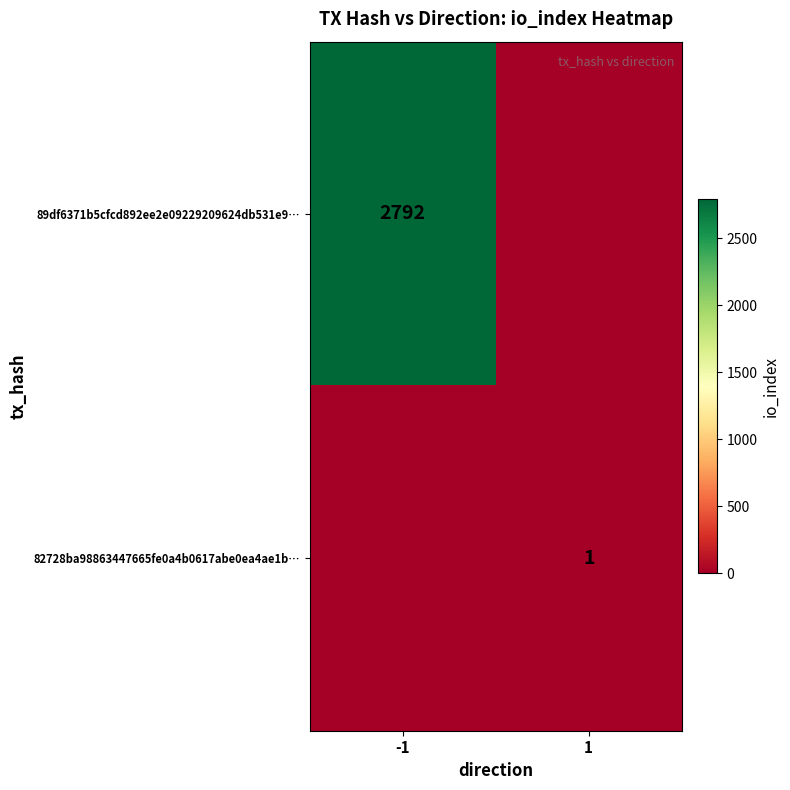

Which category has the highest value across all series?

-1